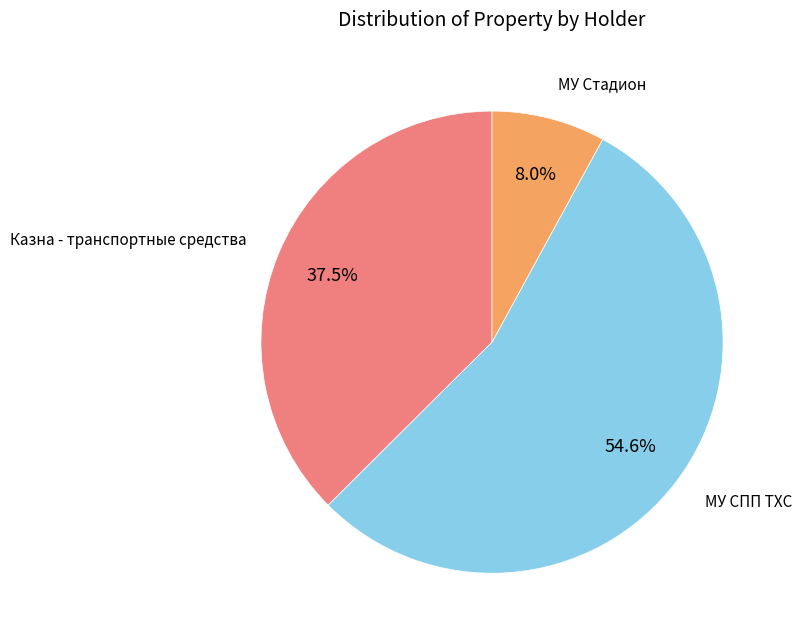

Does any single category account for the majority?

Yes